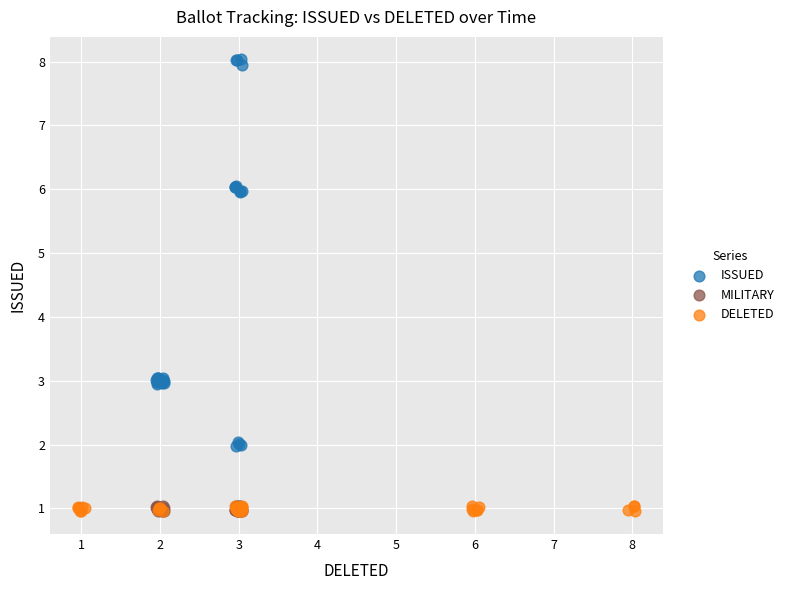

Which series has the largest Y range (max minus min)?

ISSUED